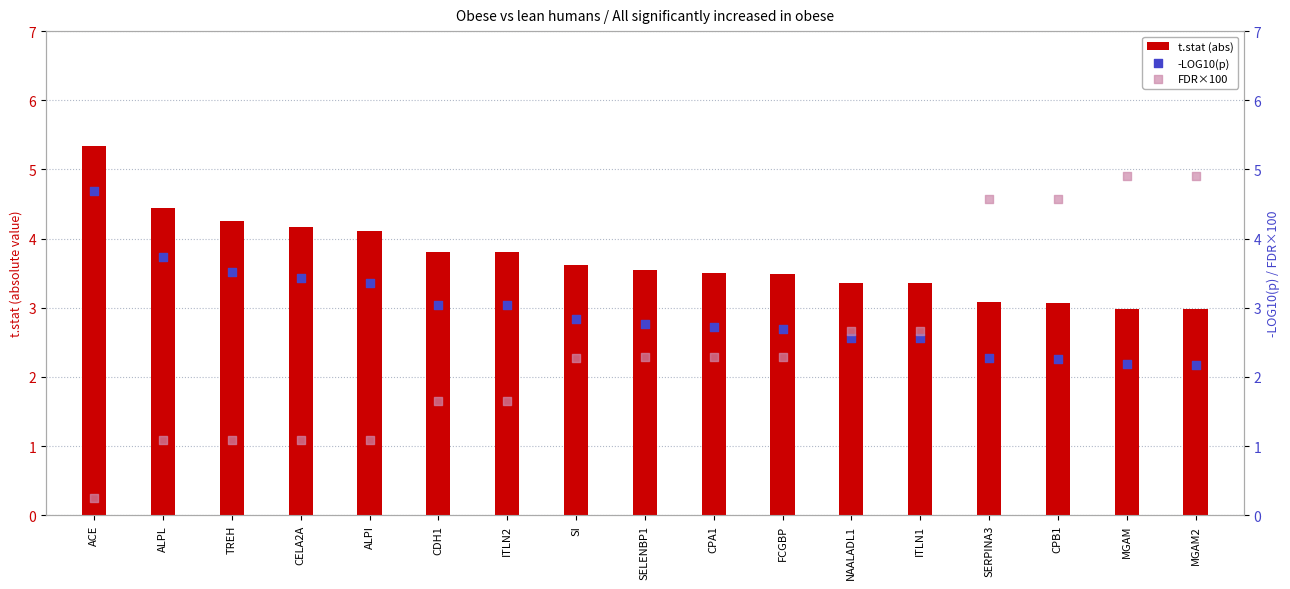

What are all the series names shown in the legend?

t.stat (abs), -LOG10(p), FDR×100